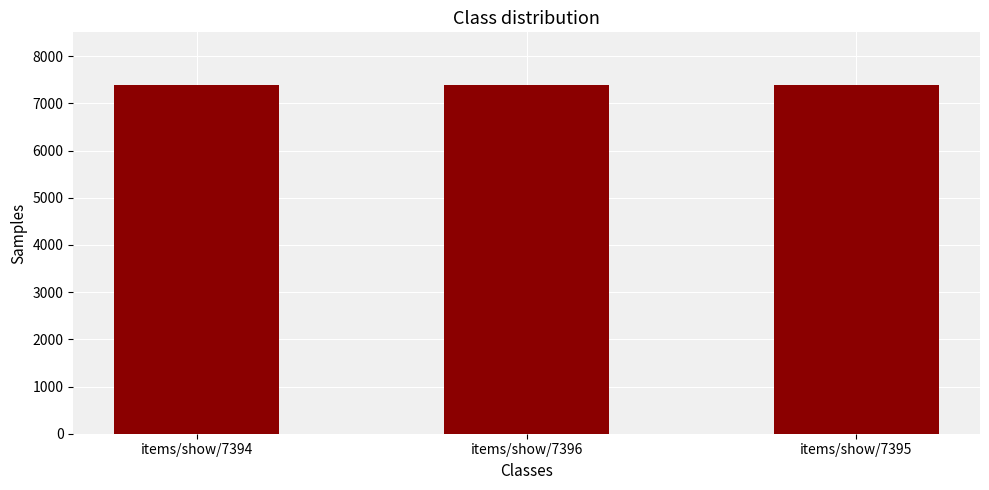

What is the approximate value at items/show/7396?

7396